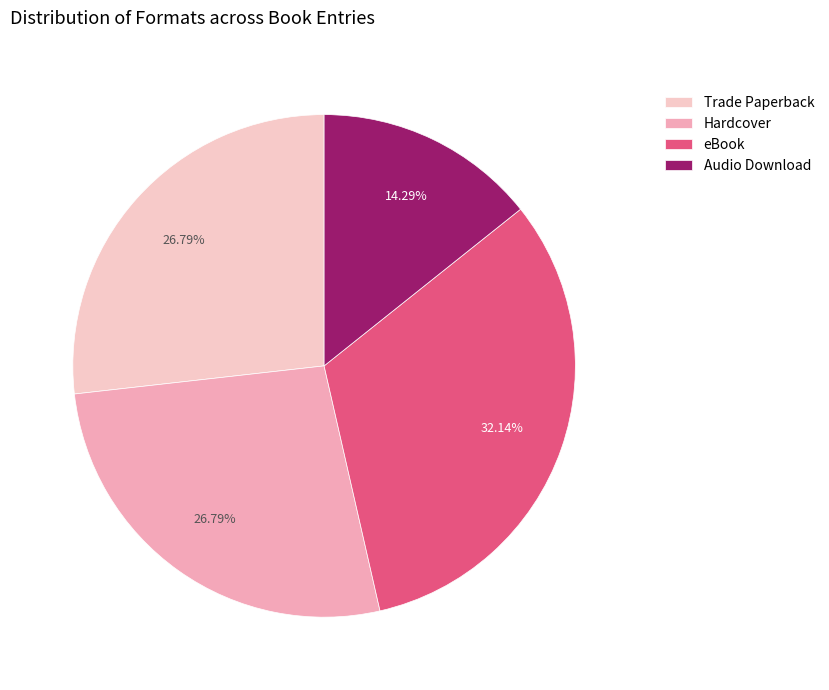

How much of the chart is everything except Hardcover?

73.2%